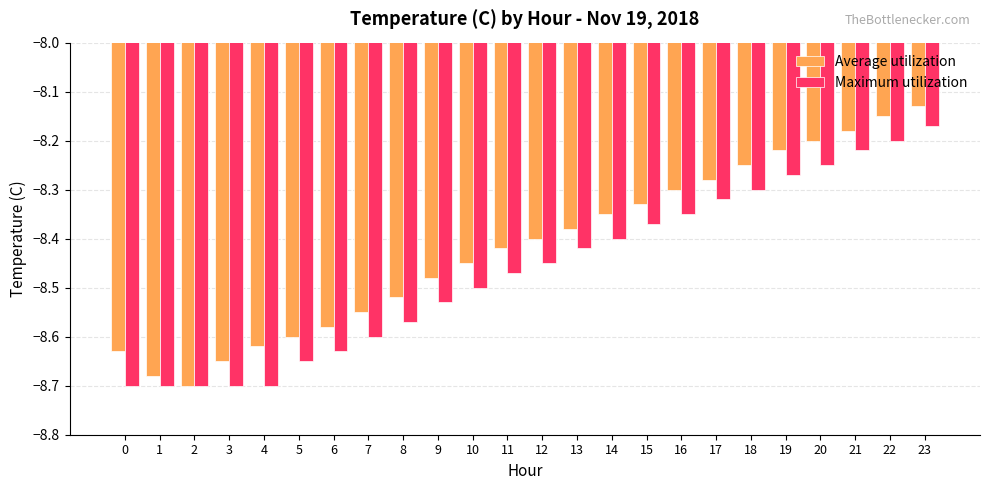

Is the value of Maximum utilization at 0 greater than the value of Average utilization at 21?

No